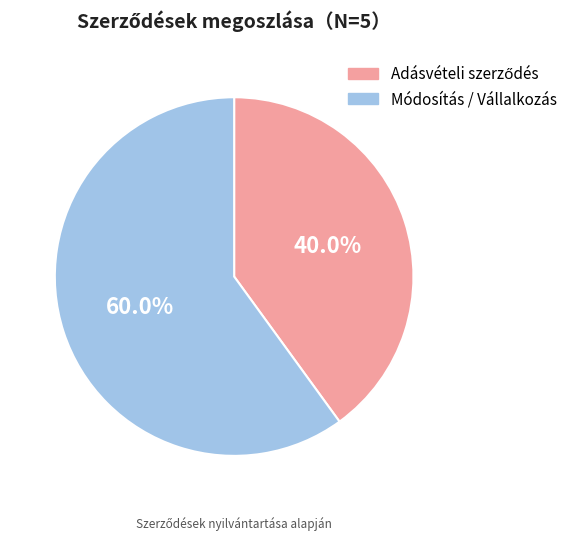

What percentage is NOT represented by Módosítás / Vállalkozás?

40.0%